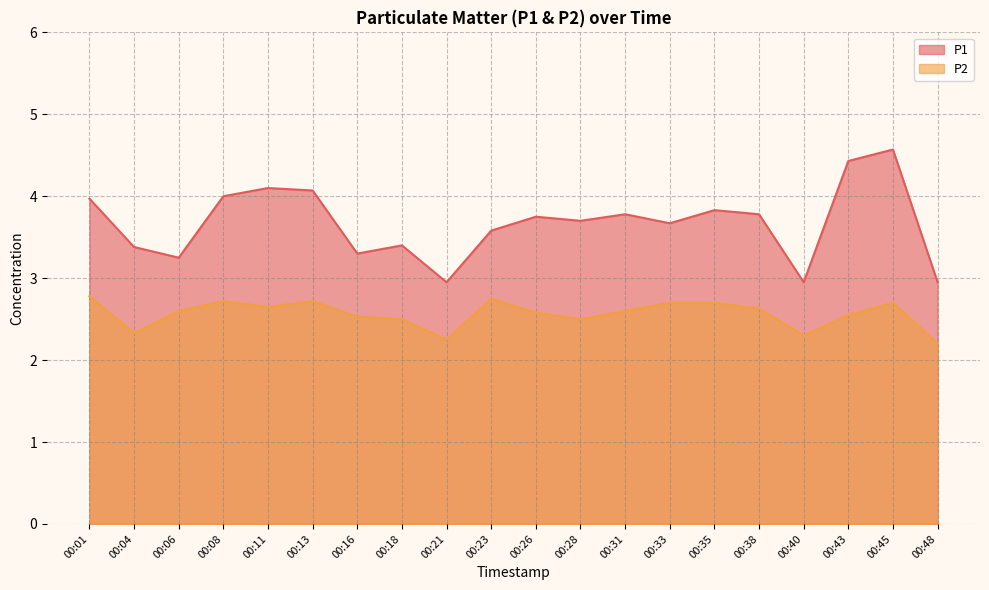

The P1 series shows 5.8 at 00:18. True or false?

False